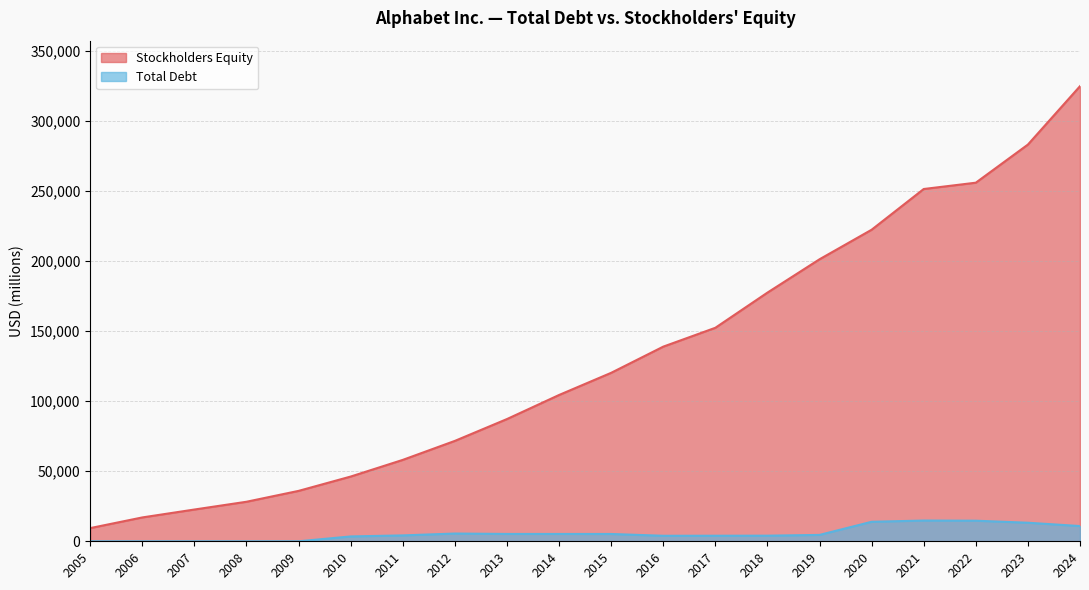

The Total Debt series shows 0 at 2005. True or false?

True